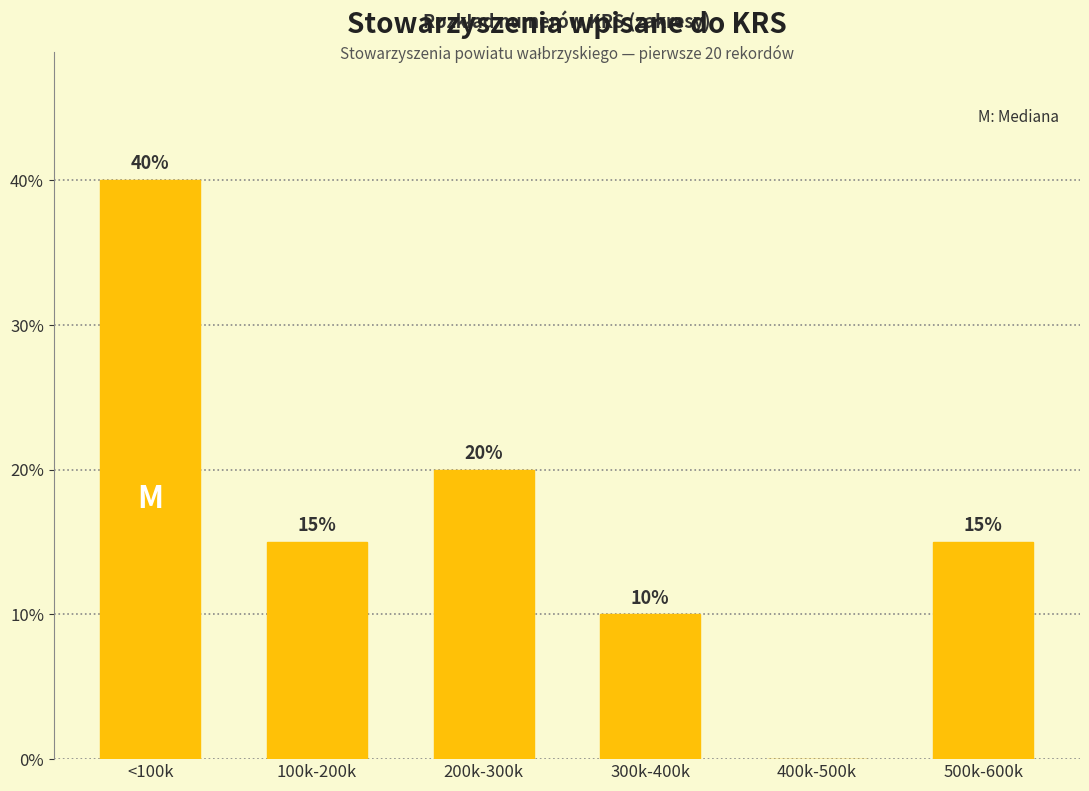

Reading right to left, extract all data points from this chart.

500k-600k=15	400k-500k=0	300k-400k=10	200k-300k=20	100k-200k=15	<100k=40